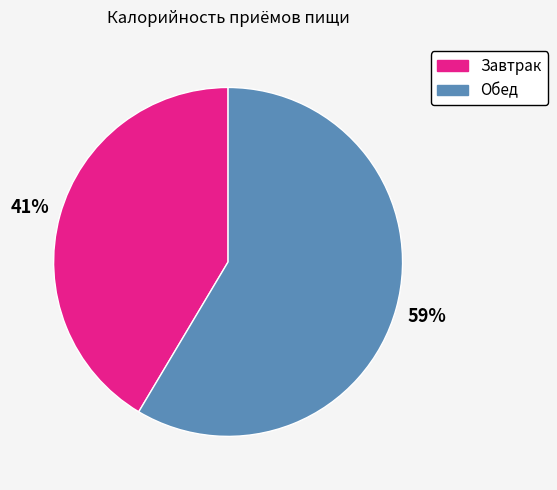

What is the largest slice in the pie chart?

Обед